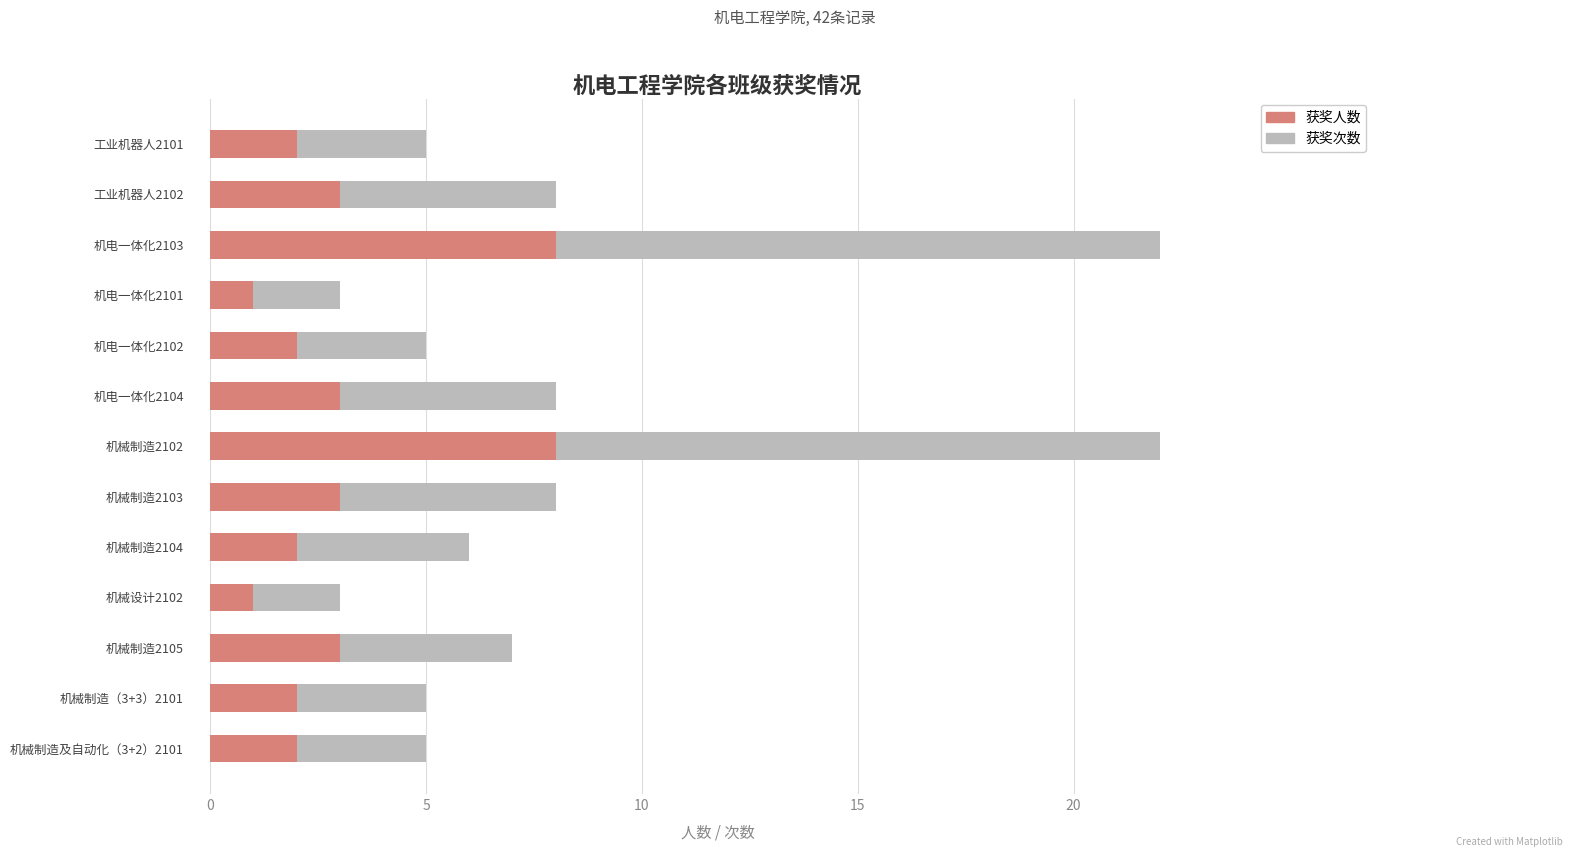

What is the highest value of the 获奖人数 series?

8